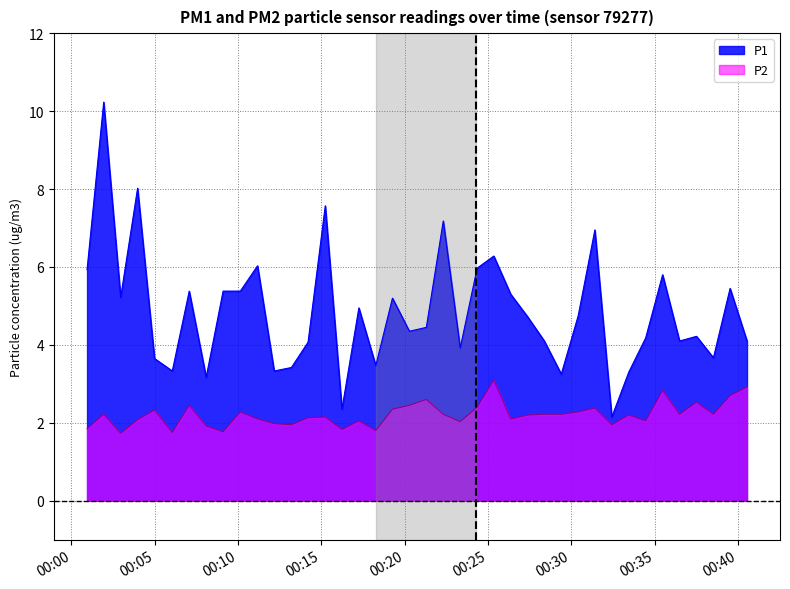

What is the minimum value for P2?

1.7